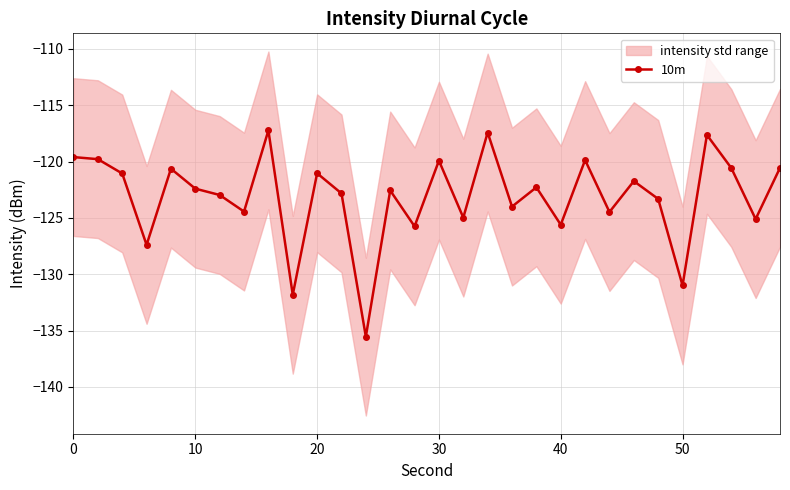

Reading left to right, what are all the values shown in this chart?

-119.6	-119.8	-121.1	-127.4	-120.6	-122.4	-123.0	-124.4	-117.2	-131.8	-121.0	-122.8	-135.5	-122.6	-125.7	-119.9	-125.0	-117.4	-124.0	-122.3	-125.6	-119.9	-124.5	-121.7	-123.3	-131.0	-117.6	-120.6	-125.1	-120.6